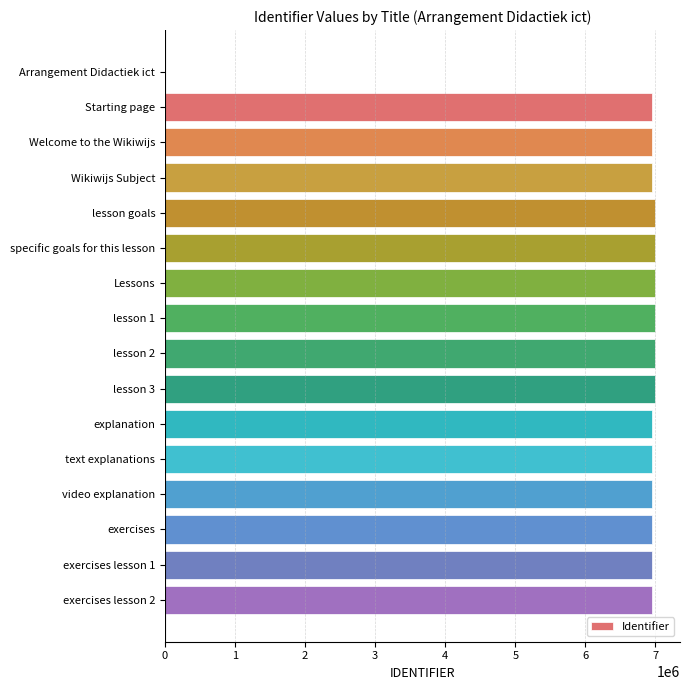

True or false: the data shows 1616385 at lesson goals.

False